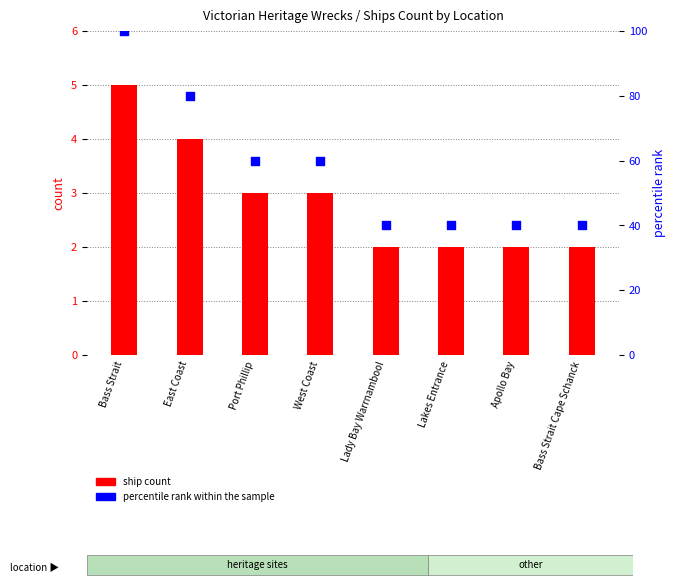

What are all the series names shown in the legend?

ship count, percentile rank within the sample